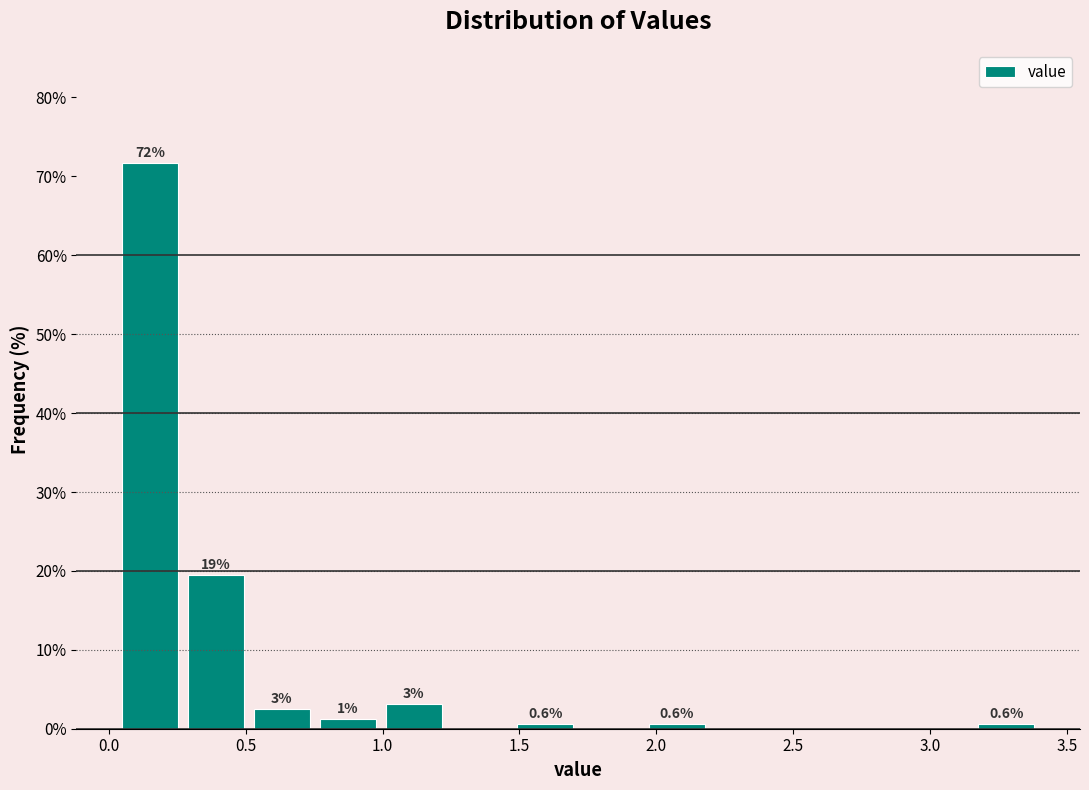

Which range on the x-axis has the tallest bar?

0.05 to 0.25